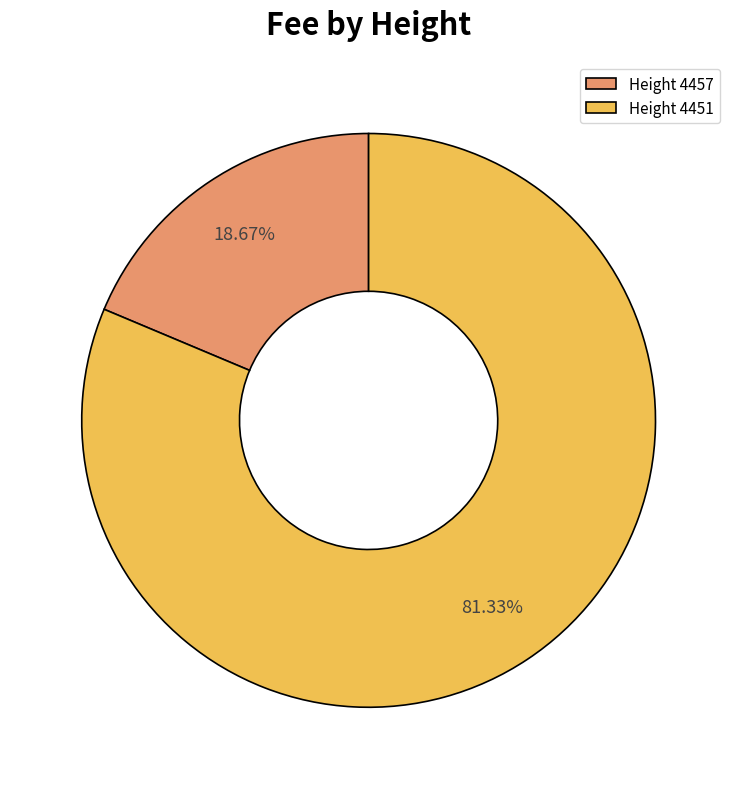

Between Height 4451 and Height 4457, which is larger?

Height 4451